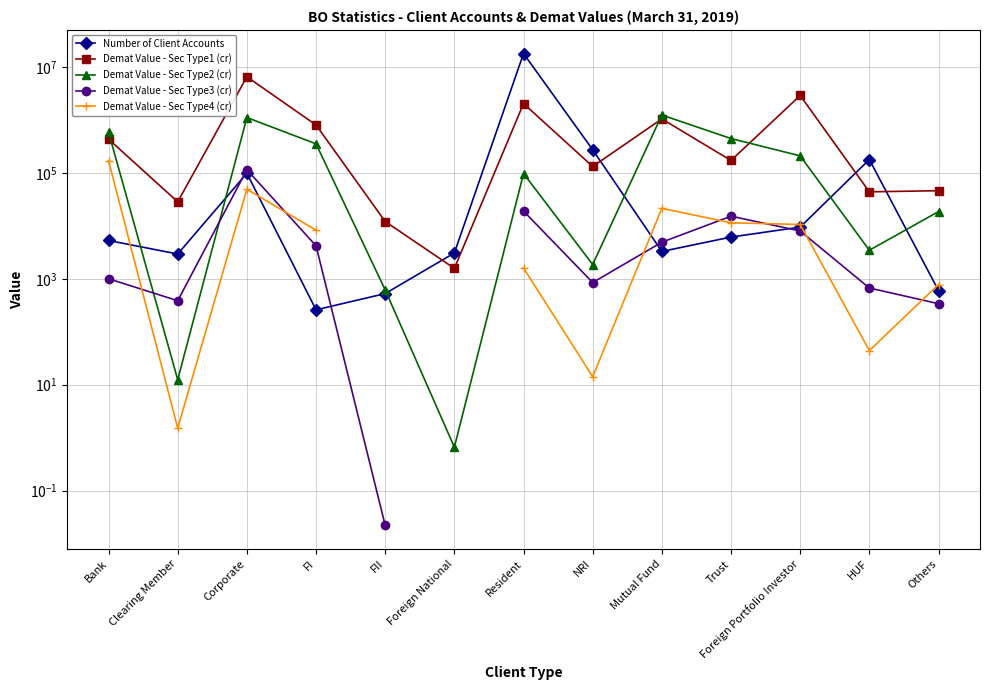

What position from the left is Foreign Portfolio Investor?

11